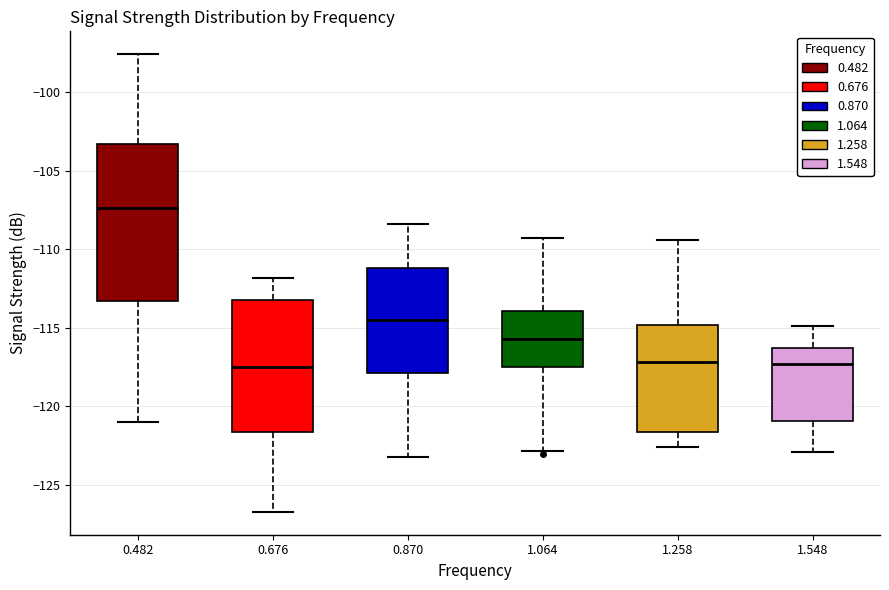

Which box's median line is the highest?

0.482